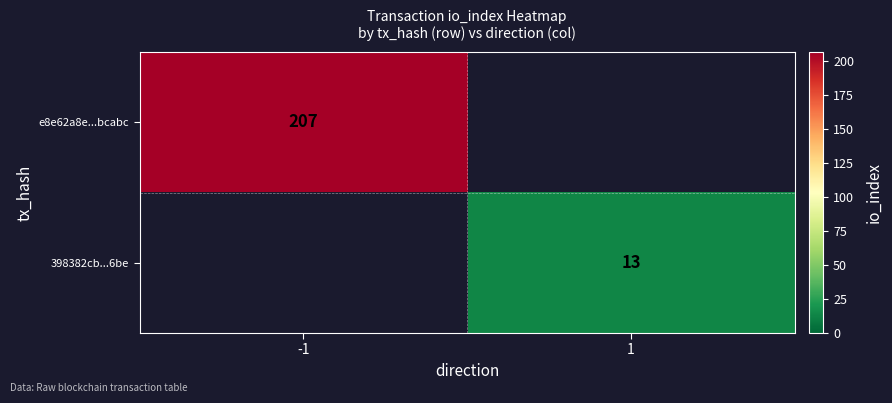

The 398382cb...6be series shows 5 at 1. True or false?

False